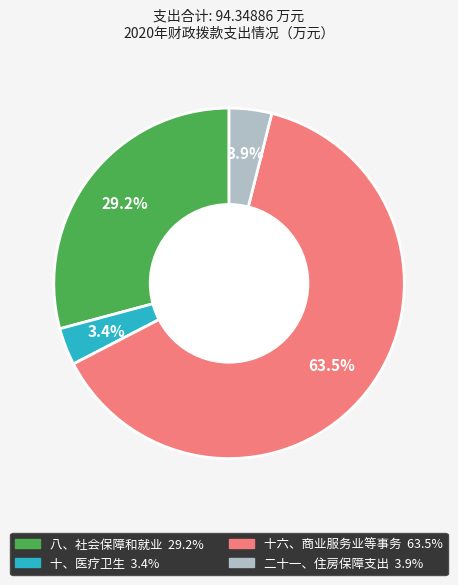

What is the majority slice?

十六、商业服务业等事务